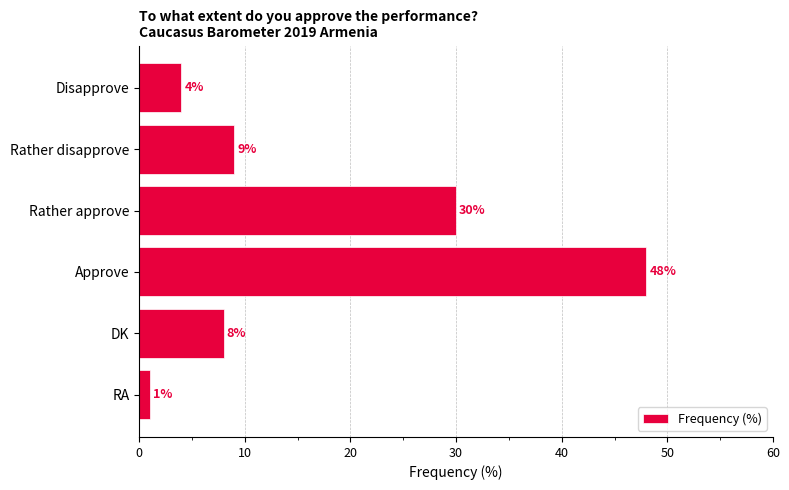

Which has a higher value, Approve or DK?

Approve